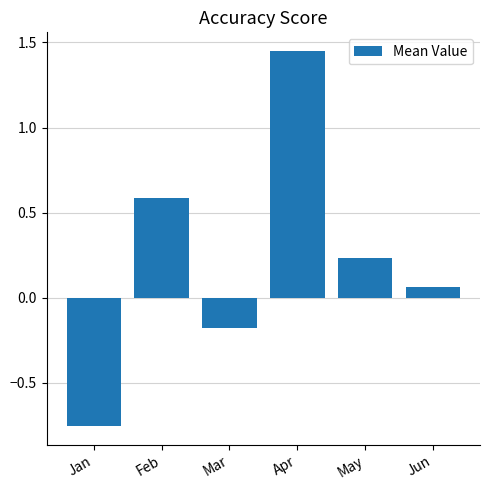

Where is the data nearest to the value 0?

Jun